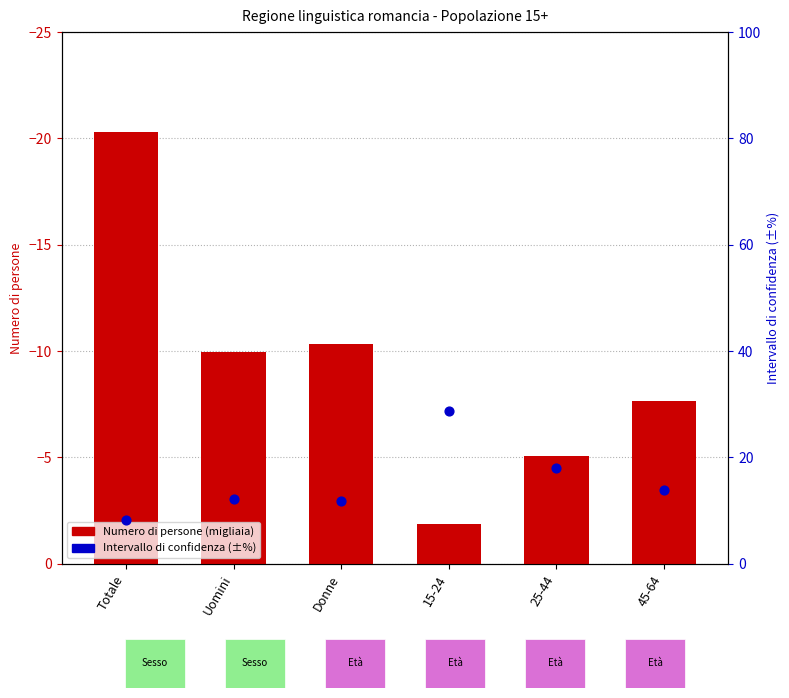

Which series has the largest total across all categories?

Intervallo di confidenza (±%)